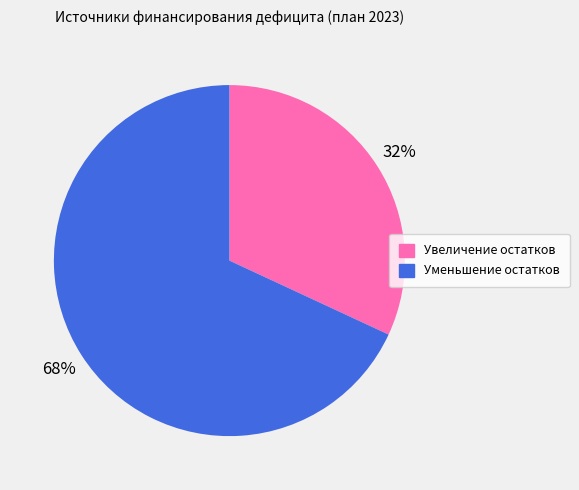

To the nearest percent, what is the difference between the largest and smallest slice percentages?

36%